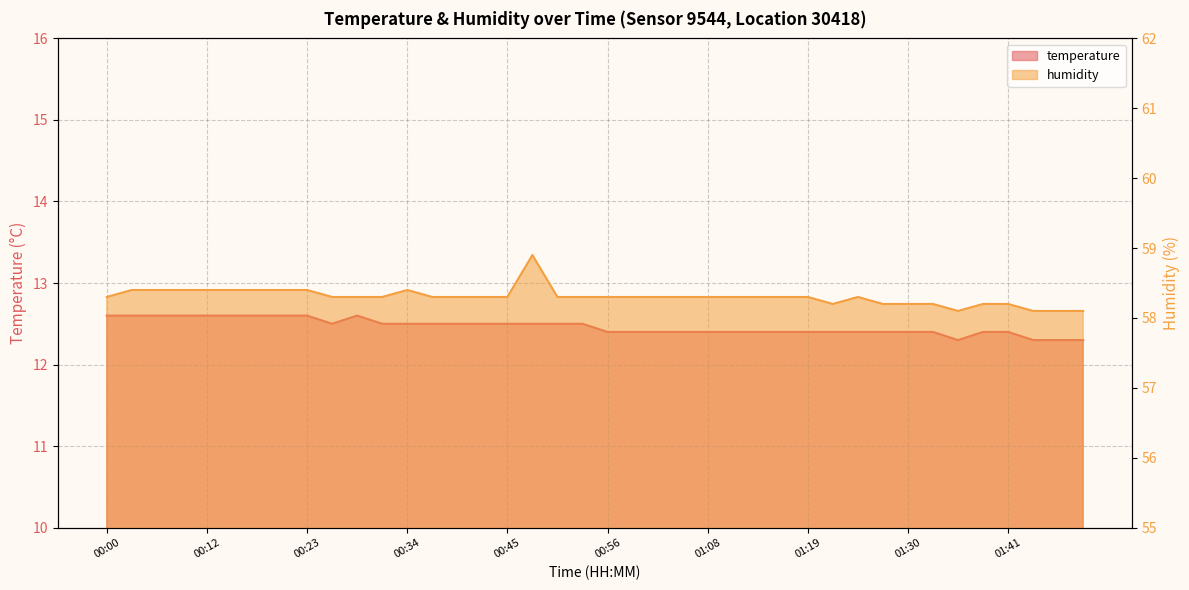

True or false: humidity and temperature intersect in this chart.

False